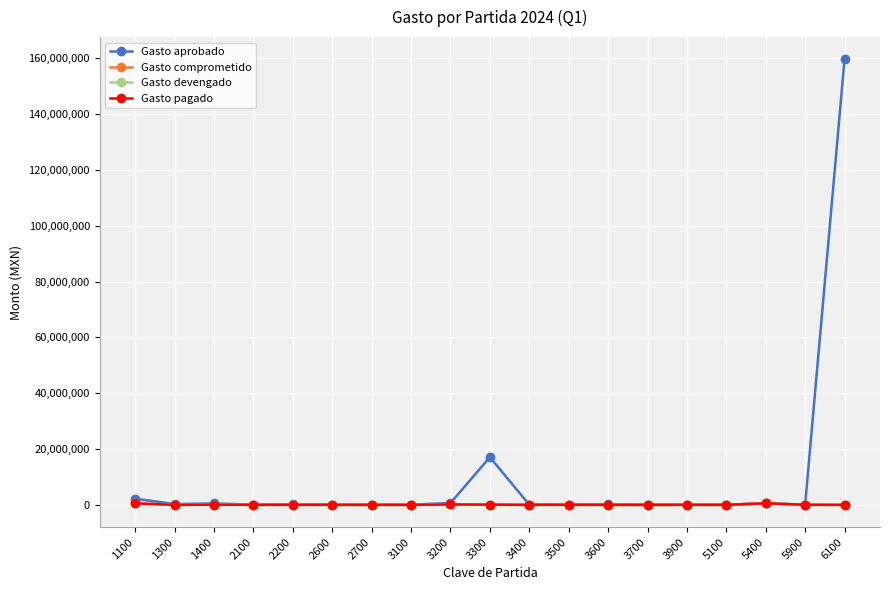

What is the average value of the Gasto pagado series?

83046.8